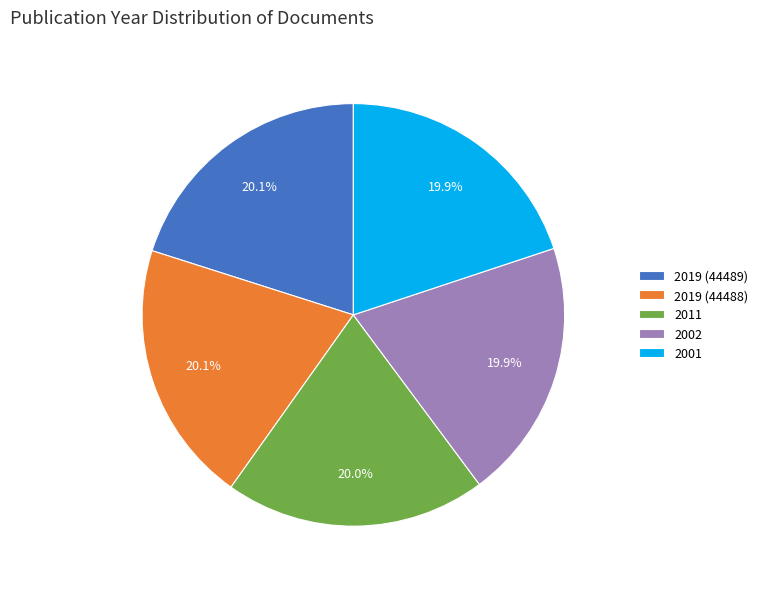

Does 2019 (44489) represent more than half of the total?

No